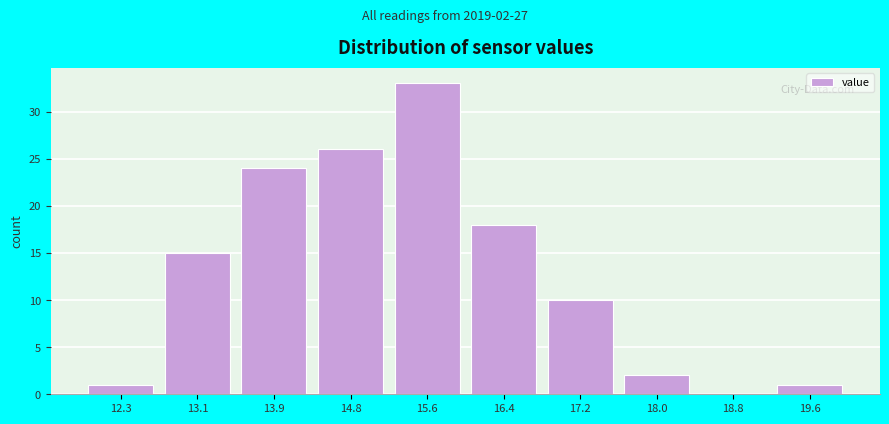

Reading right to left, extract all data points from this chart.

19.6=1	18.8=0	18.0=2	17.2=10	16.4=18	15.6=33	14.8=26	13.9=24	13.1=15	12.3=1